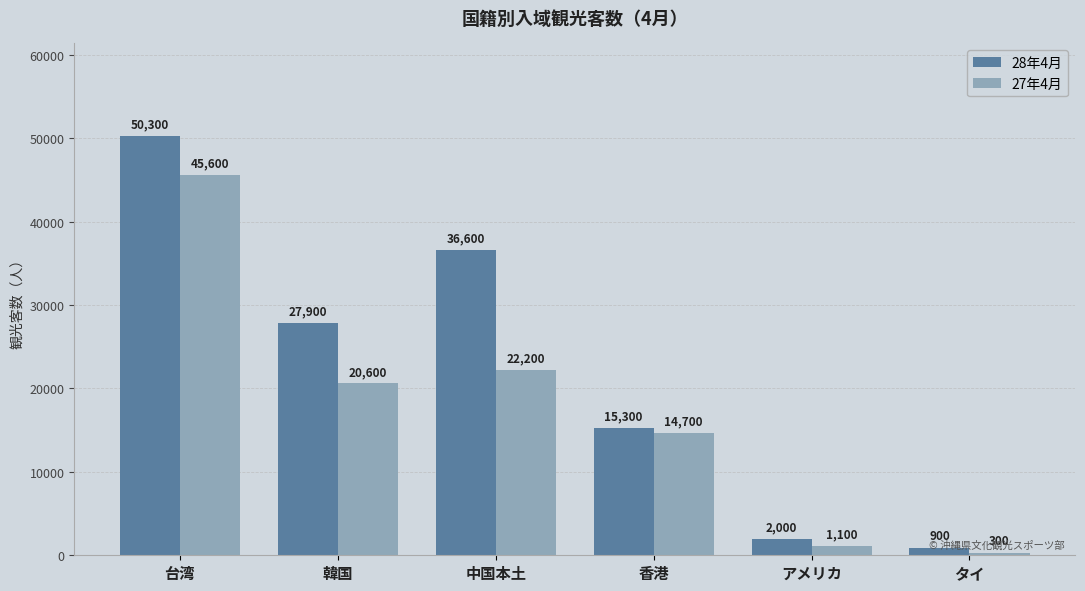

What is the spread (max minus min) of values at 韓国?

7300